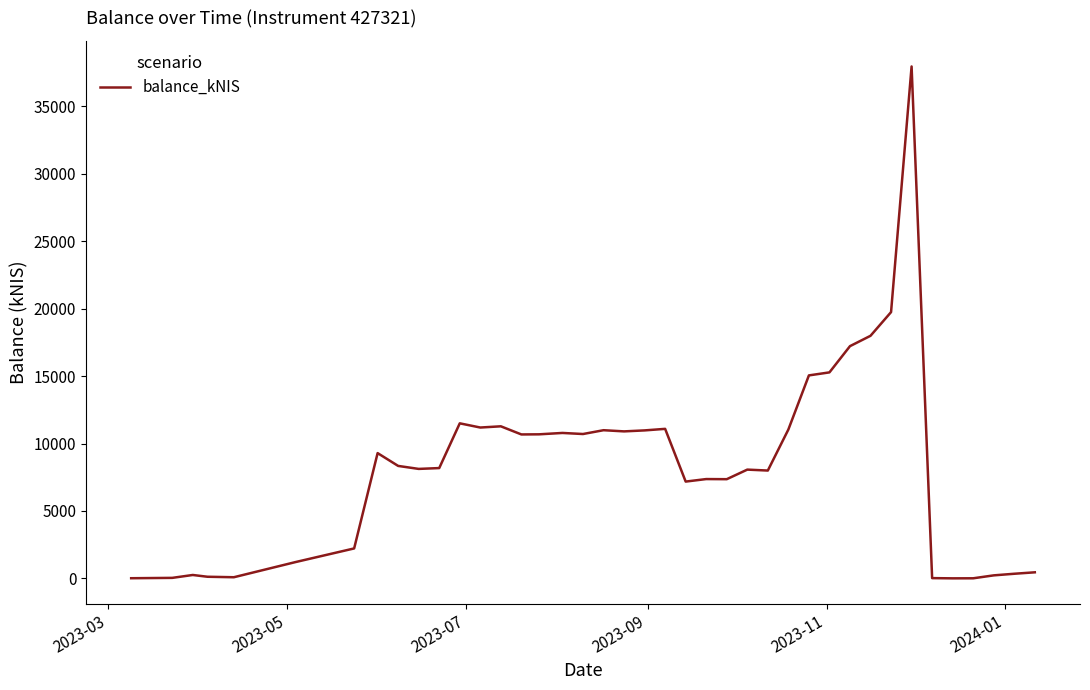

What is the difference between the maximum and minimum values?

37957.9